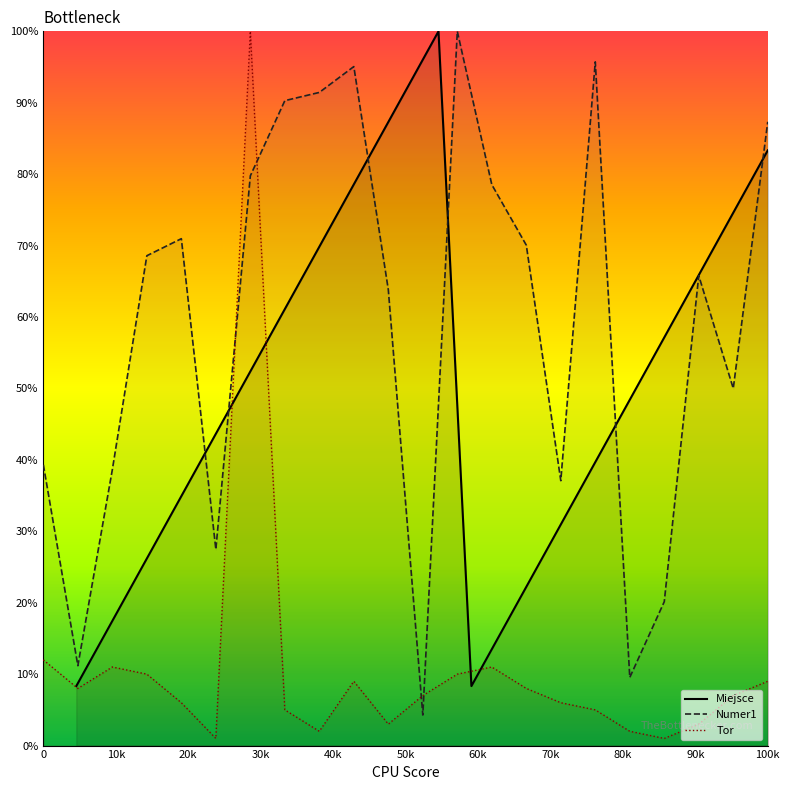

After their last crossing, which series has the higher values: Tor or Numer1?

Numer1